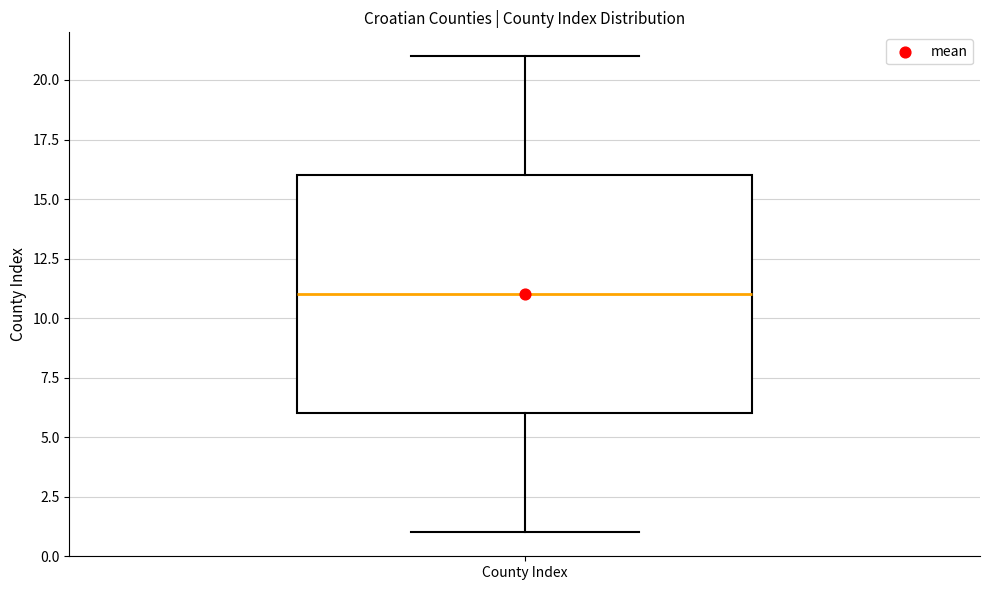

Read this box plot against the y-axis: the position of the median line, the range covered by the box, and the ends of both whiskers. The values are not printed on the chart, so give them approximately, as read against the axis.

median 11, box 6 to 16, whiskers 1 to 21